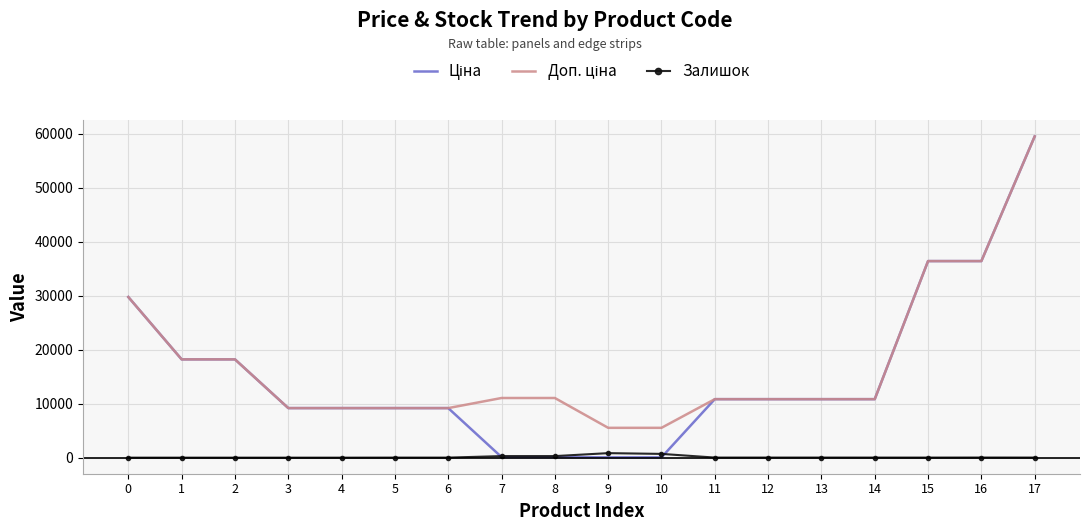

What is the maximum value shown in the chart?

59523.0